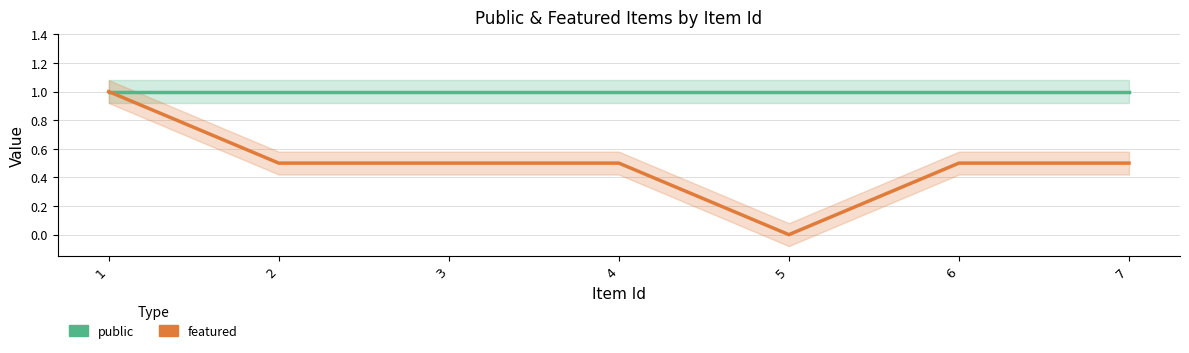

What is the total value across all series at 6?

1.5